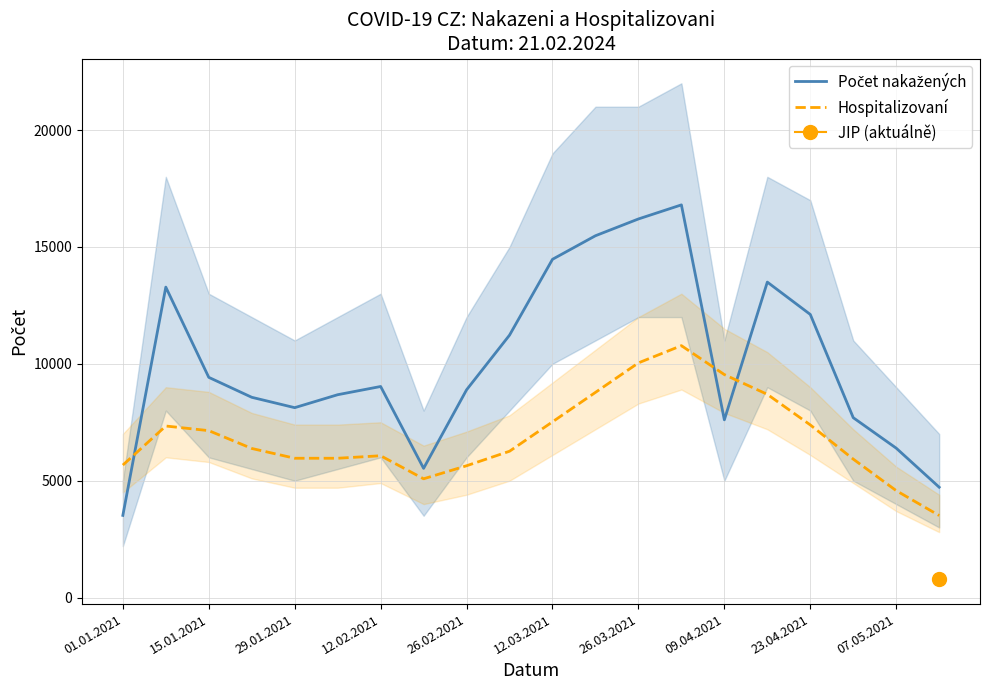

The Hospitalizovaní series shows 7387 at 23.04.2021. True or false?

True